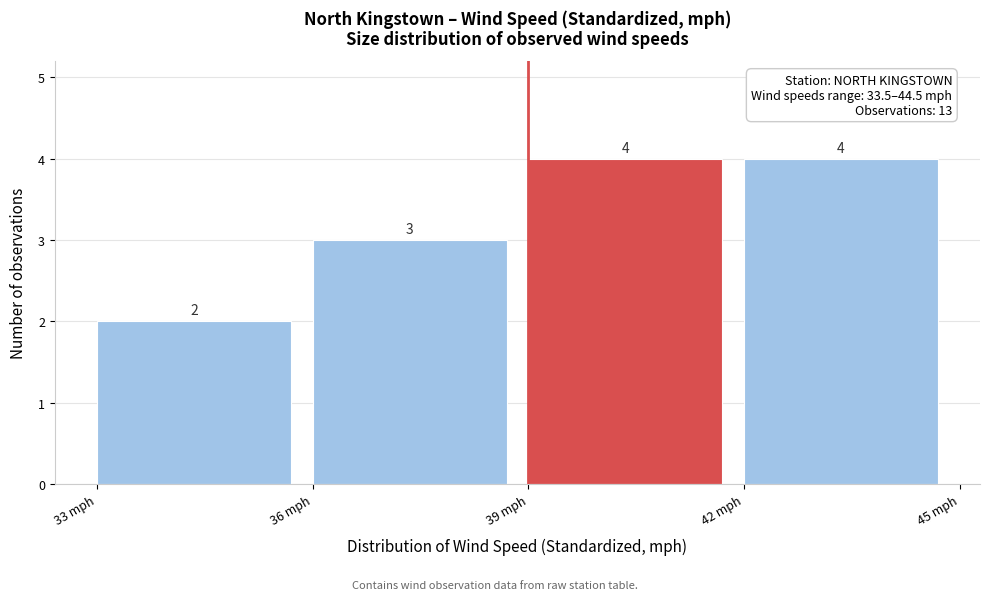

Reading left to right, transcribe this chart: for each bar, give the range it covers on the x-axis and its height.

33 to 36: 2
36 to 39: 3
39 to 42: 4
42 to 45: 4